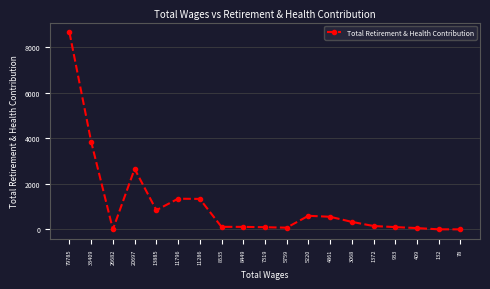

What is the average value?

1098